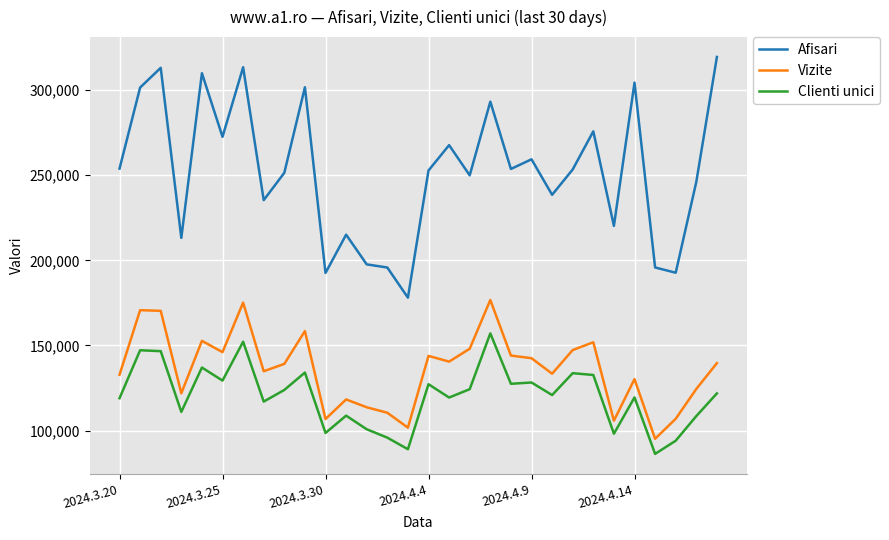

Which series has the largest range (max minus min)?

Afisari